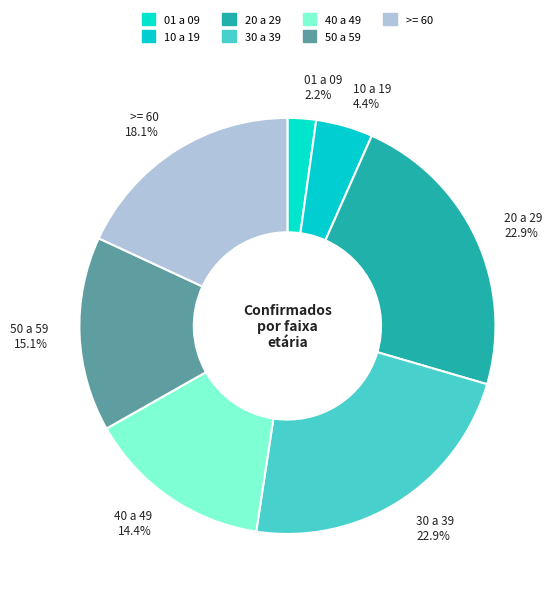

Which category has the smallest portion of the pie?

01 a 09